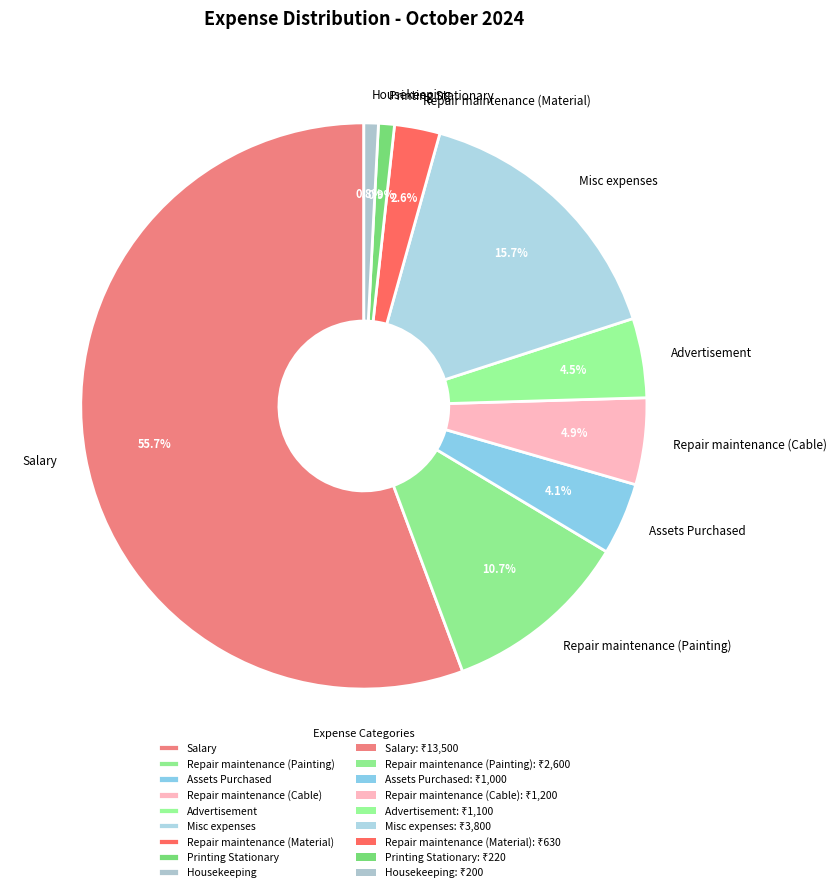

How much of the chart is everything except Repair maintenance (Material)?

97.4%